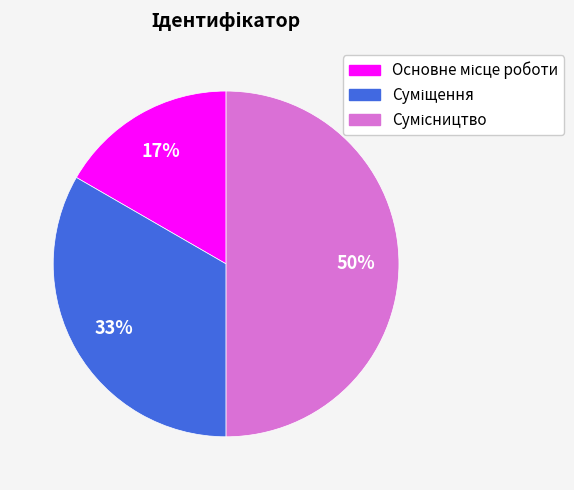

How many segments does this pie chart have?

3